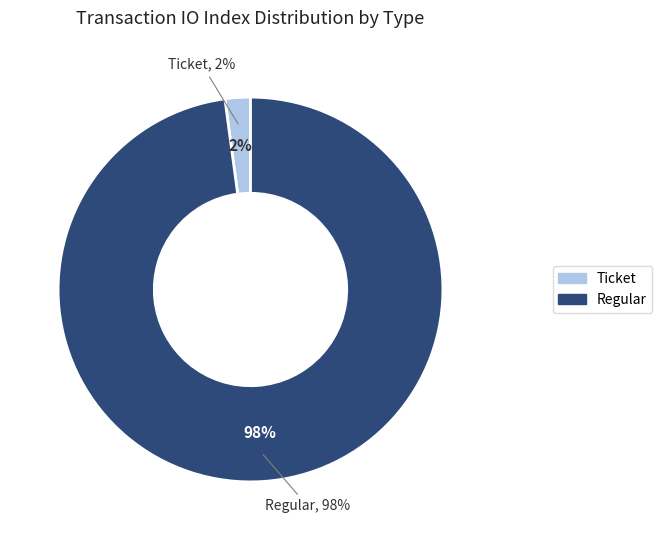

Which has a higher value, Ticket or Regular?

Regular